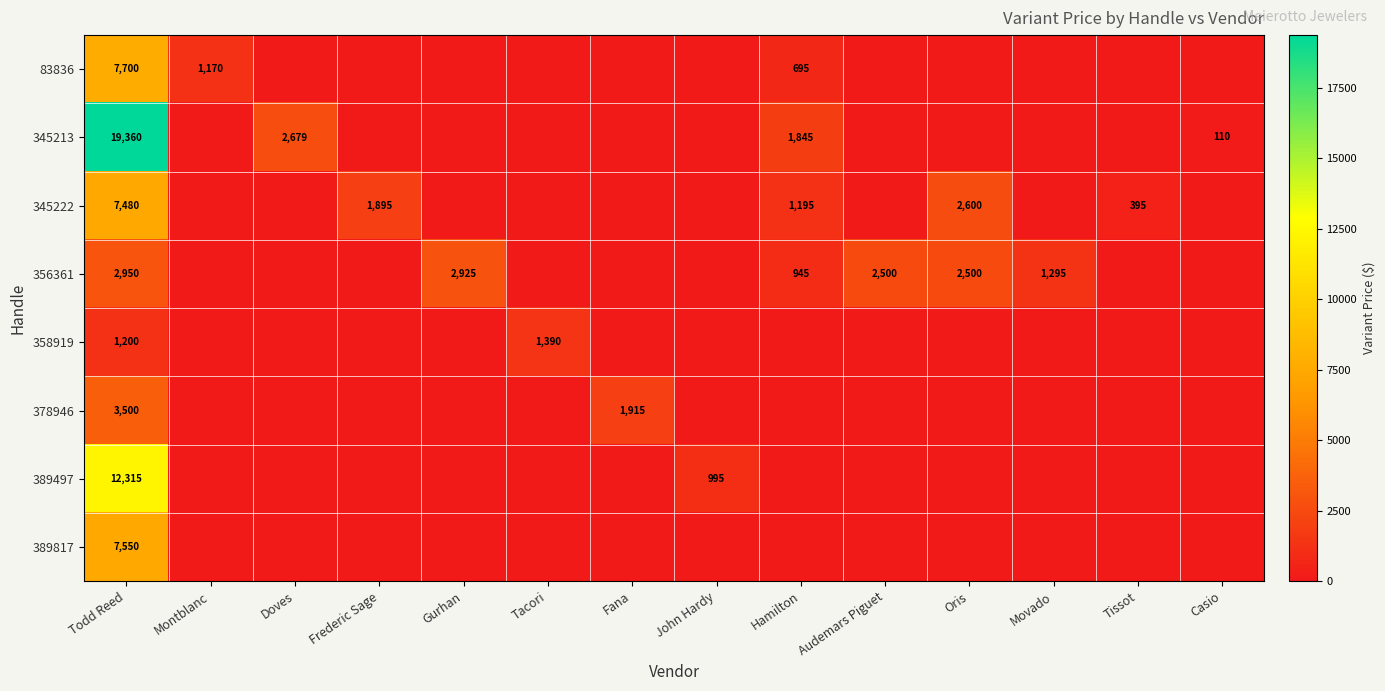

The 389497 series shows 995 at John Hardy. True or false?

True